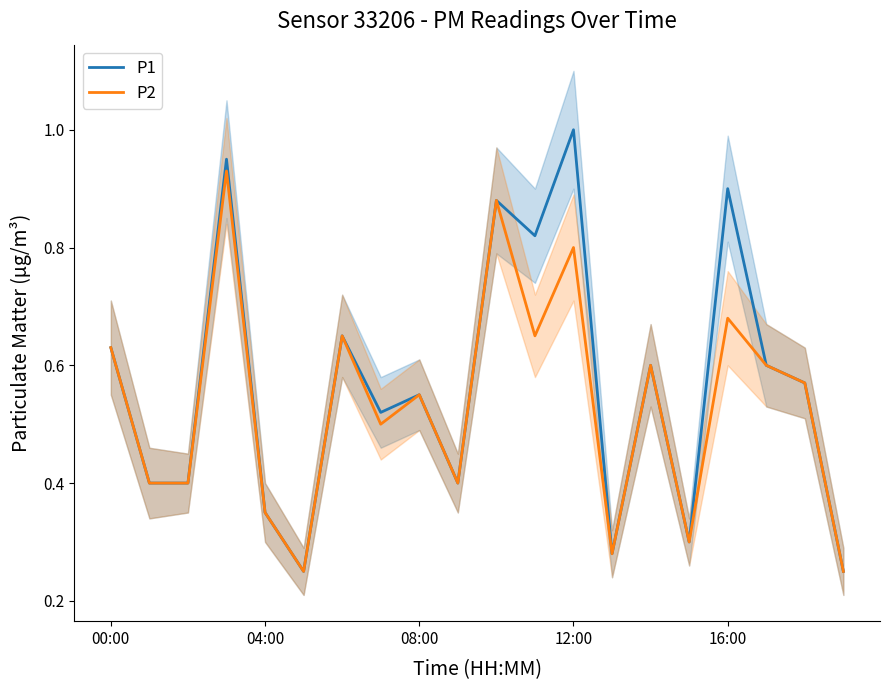

What is the maximum value shown in the chart?

1.0